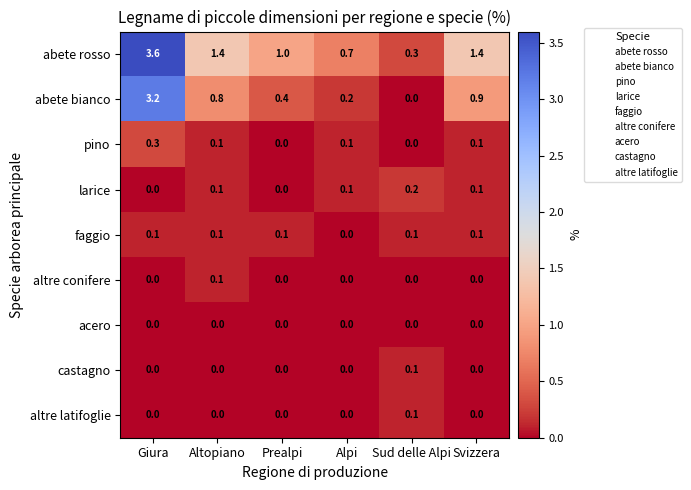

How many altre latifoglie values are between 0 and 1?

6